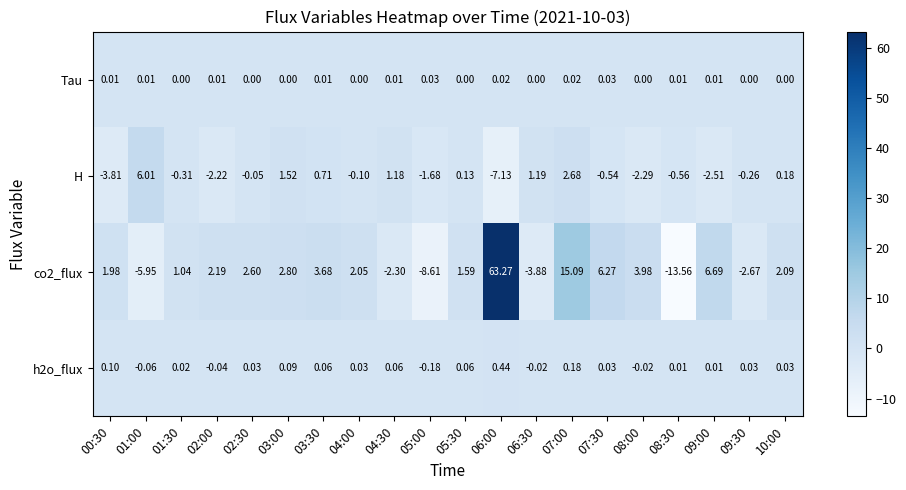

How many values in h2o_flux are below zero?

5